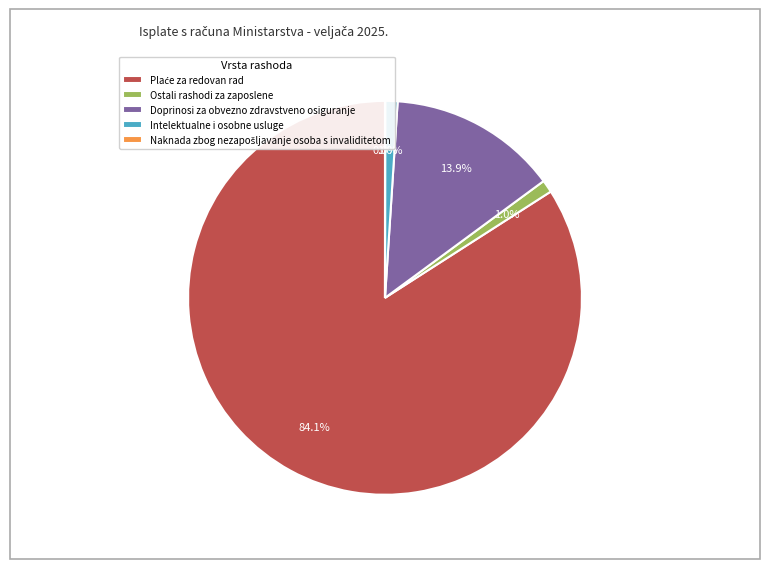

Does any single category account for the majority?

Yes